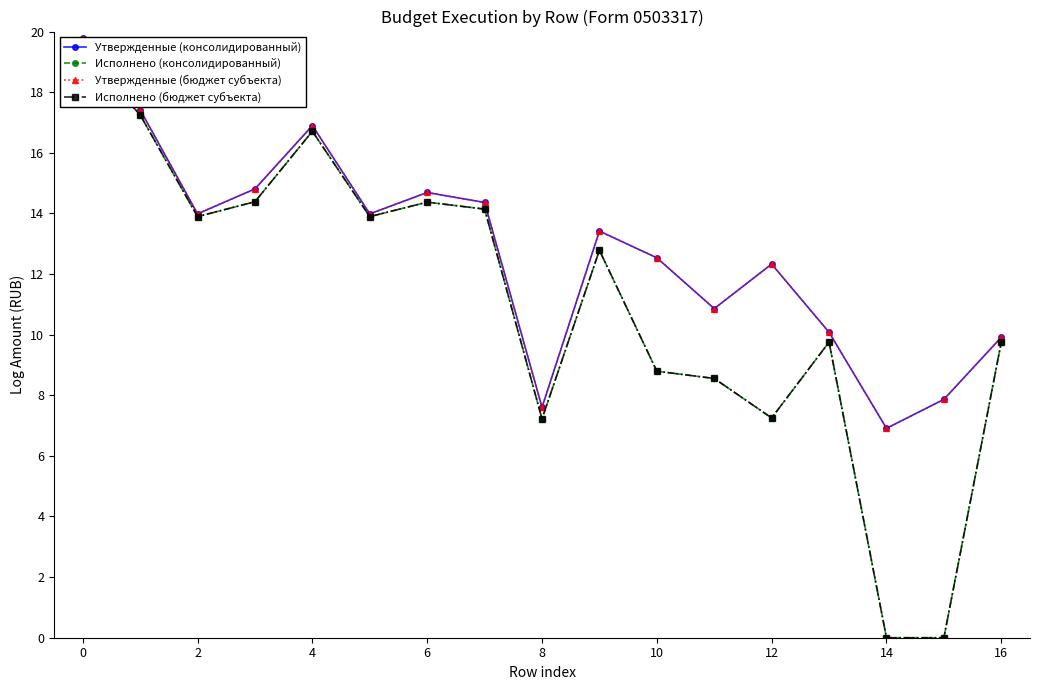

True or false: Утвержденные (консолидированный) and Утвержденные (бюджет субъекта) cross at least once.

False